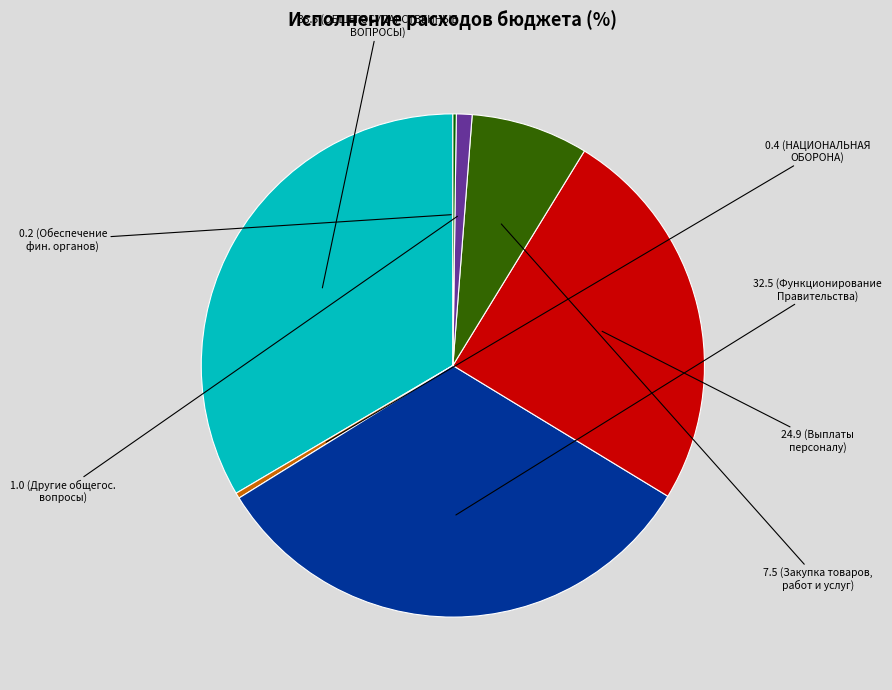

Is there a majority slice in this chart?

No